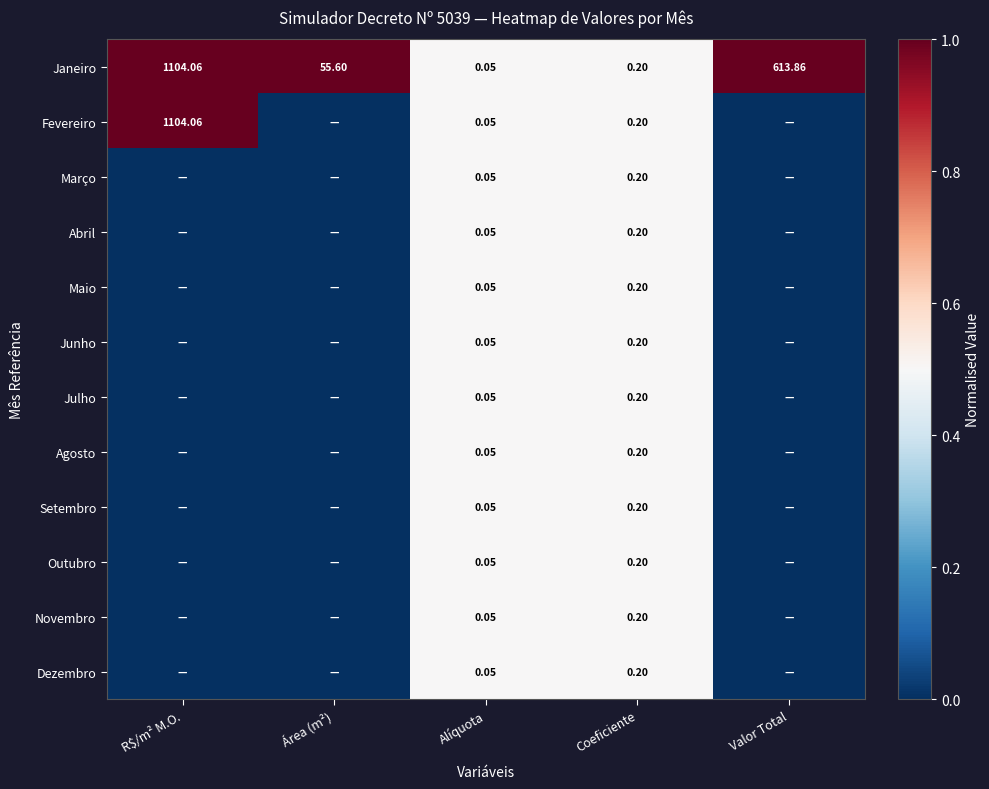

At which label does Janeiro first exceed 55?

R$/m² M.O.